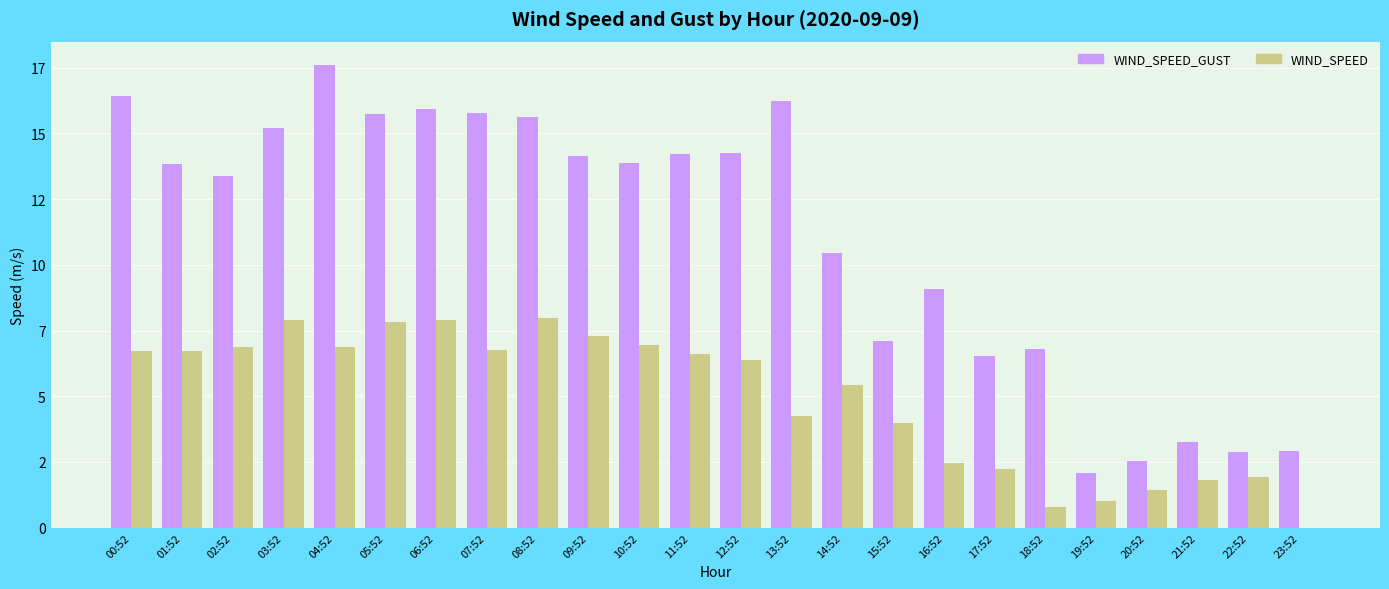

What are all the series names shown in the legend?

WIND_SPEED_GUST, WIND_SPEED